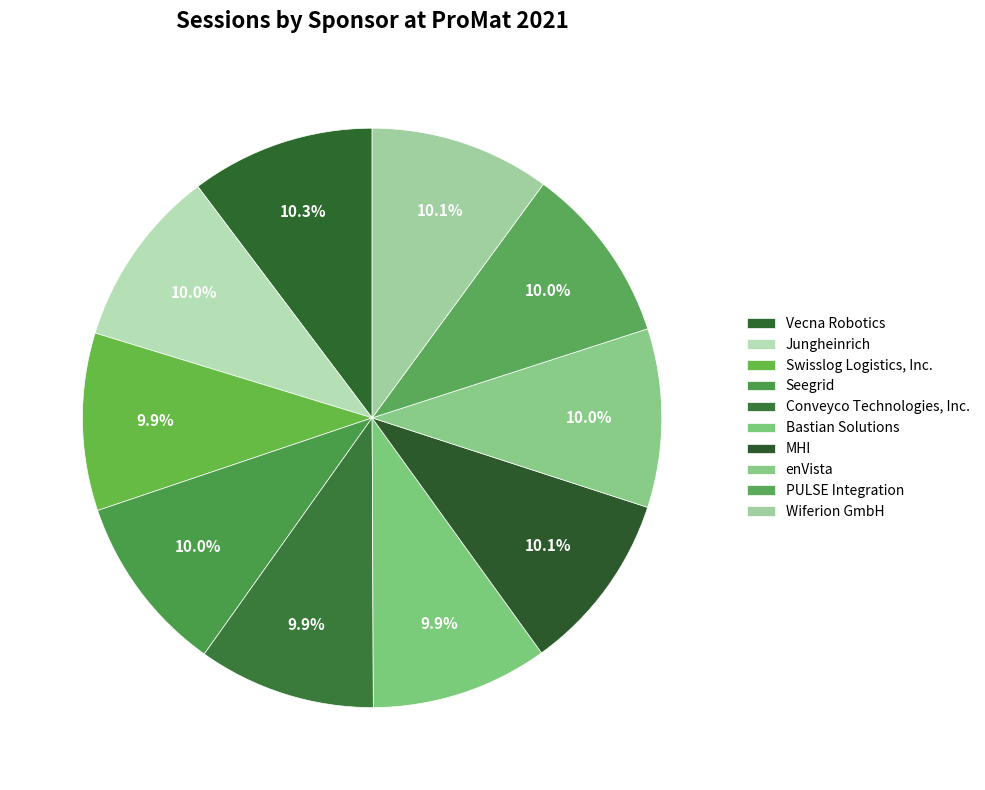

To the nearest percent, what is the average slice percentage?

10%